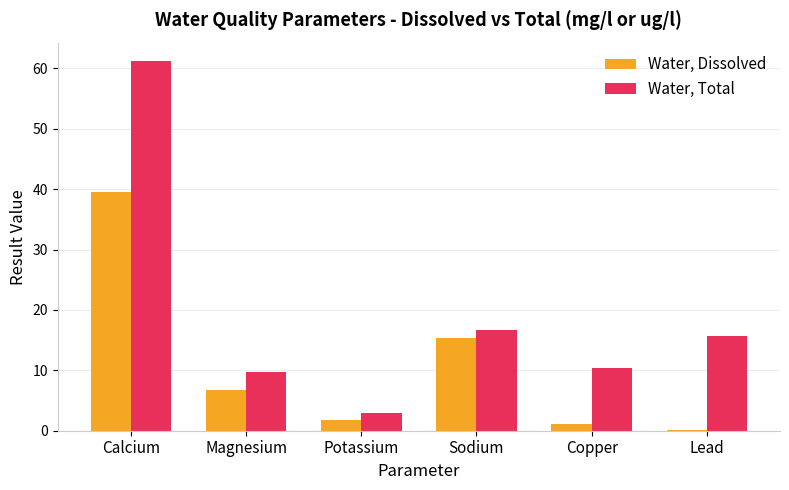

What value does the Water, Dissolved series have at Potassium?

1.8